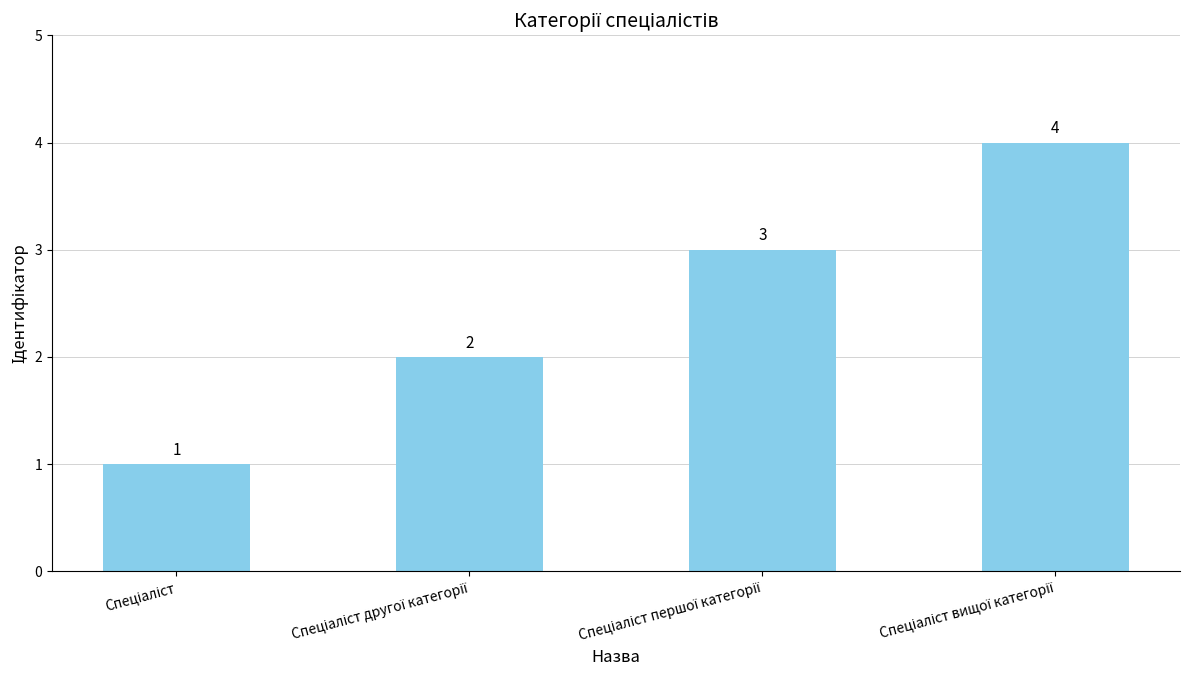

How many values are between 2 and 4?

3